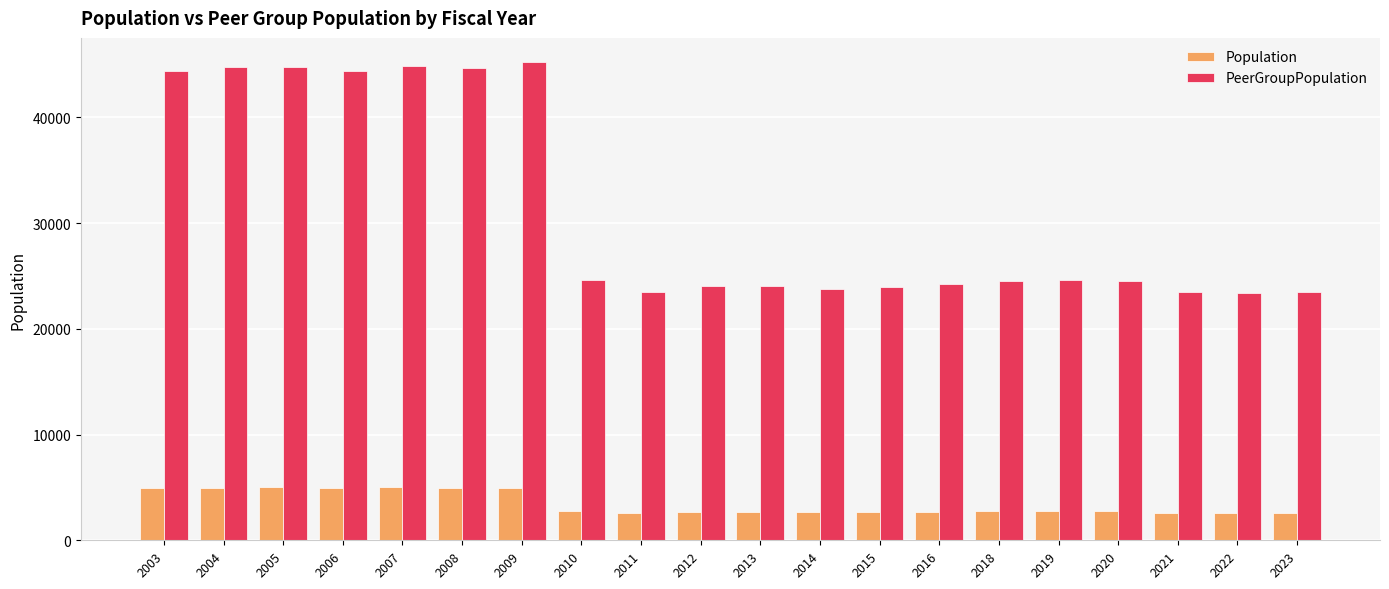

Between 2007 and 2011, which series saw the biggest shift?

PeerGroupPopulation